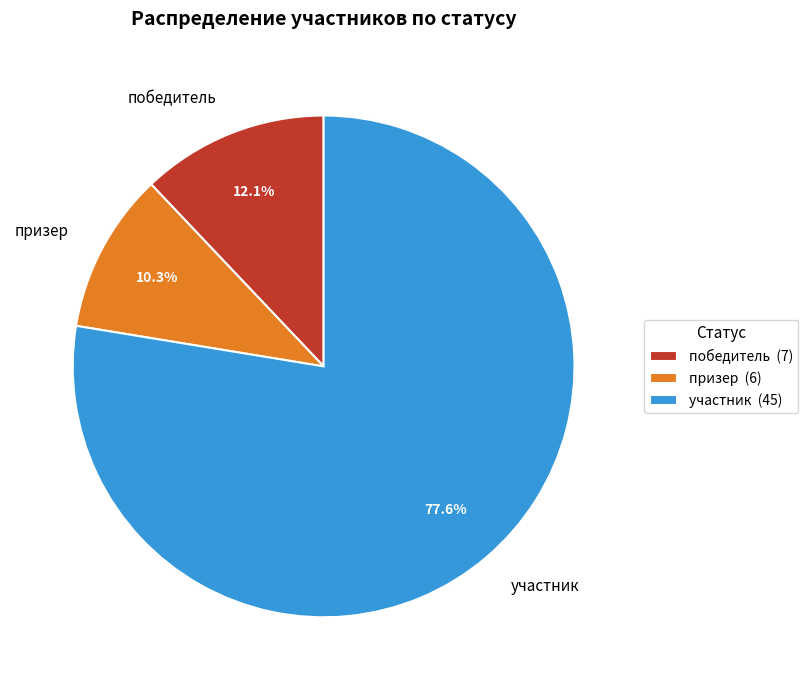

How many slices are in this pie chart?

3